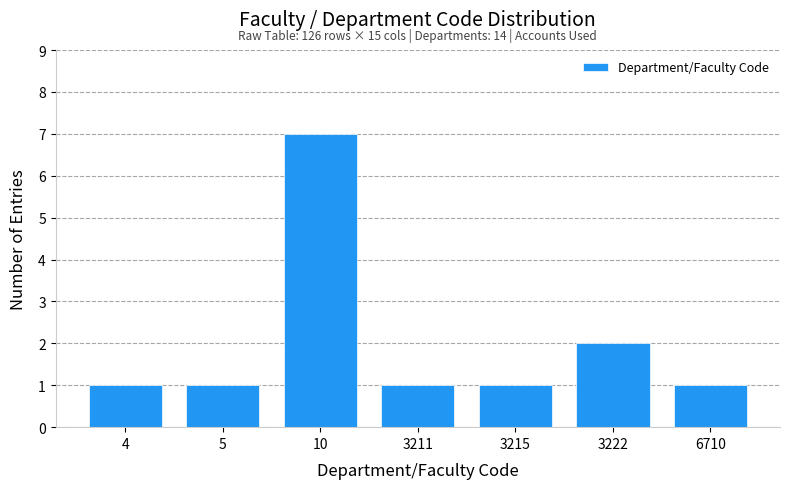

Reading right to left, list all the values displayed in this chart.

1	2	1	1	7	1	1